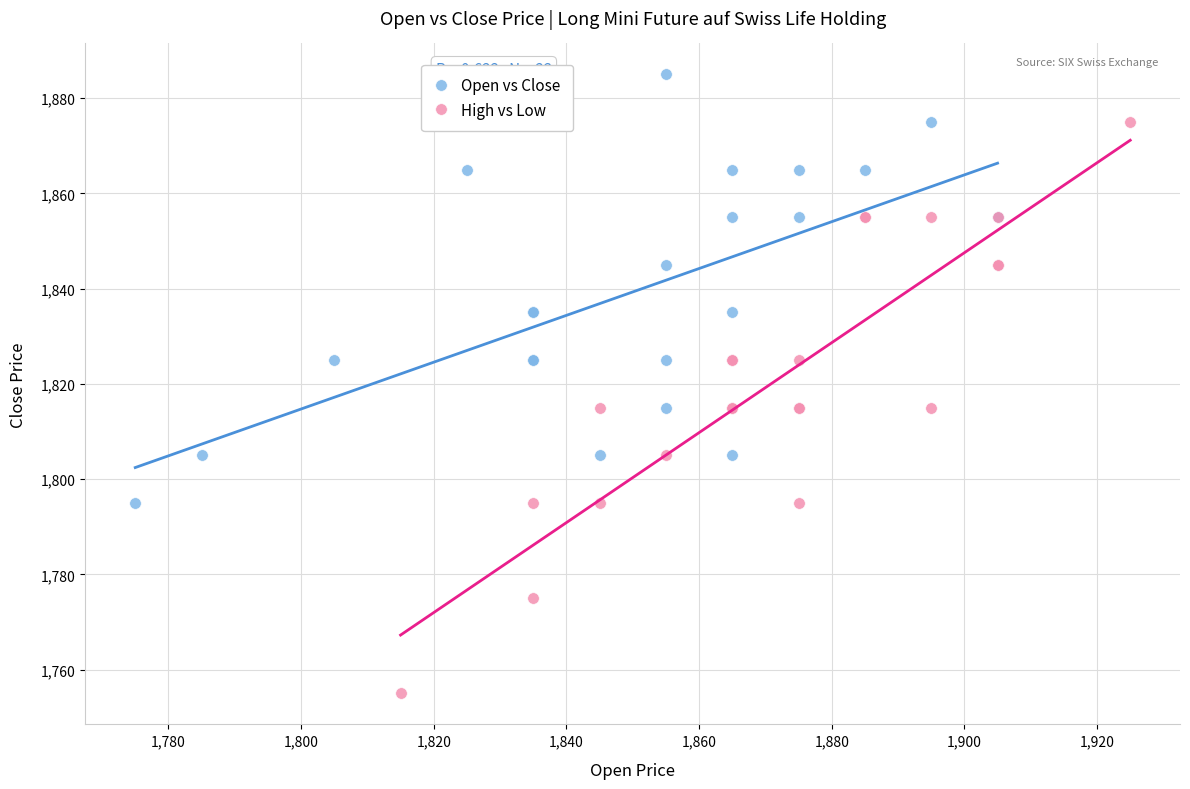

Which series has the largest Y range (max minus min)?

High vs Low